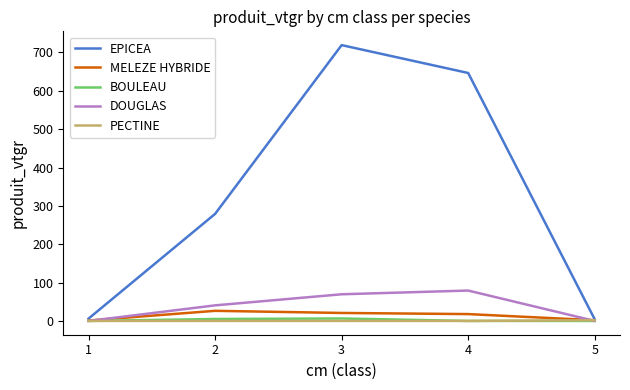

How many values in the DOUGLAS series are below 40?

2